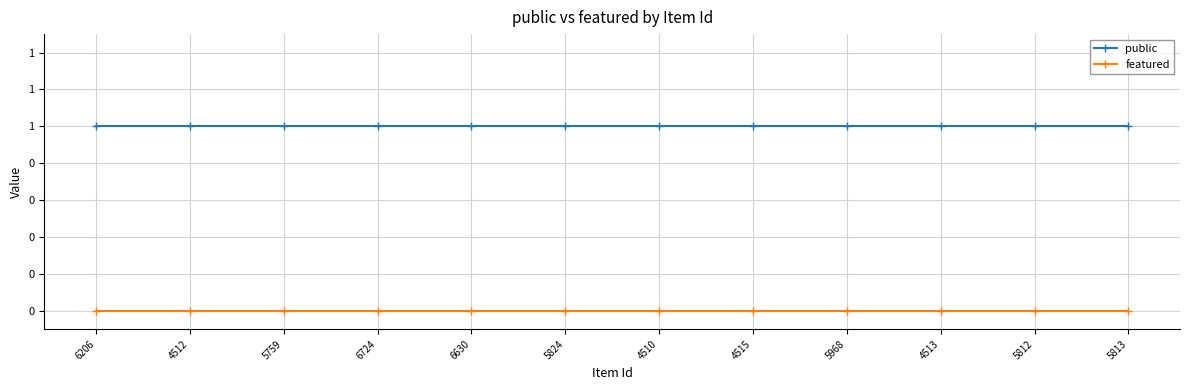

What are all the series names shown in the legend?

public, featured